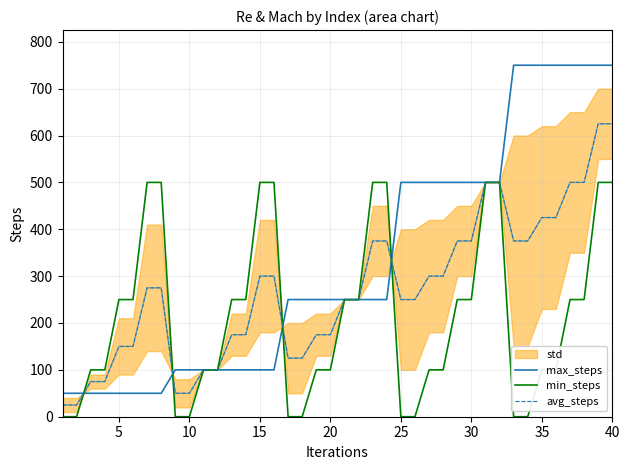

What is the value of the min_steps point at the 30th from the left?

250